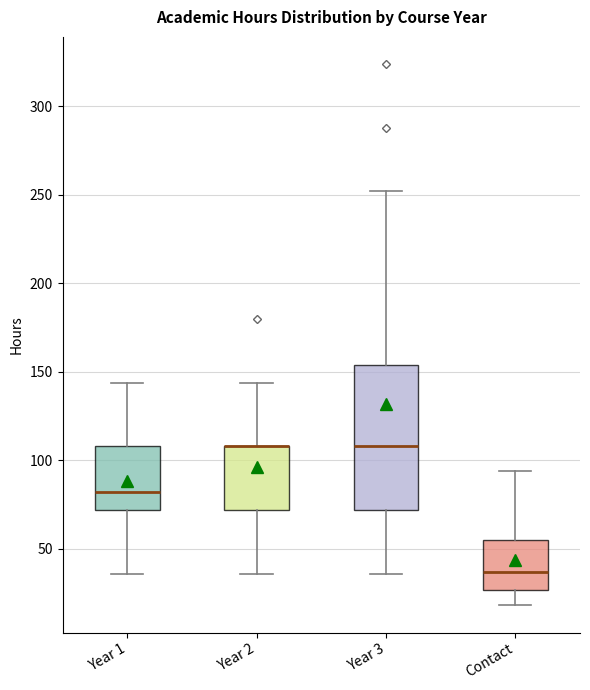

Reading left to right, read every box against the y-axis: the position of its median line, the range the box covers, and the ends of its whiskers. The values are not printed on the chart, so give them approximately, as read against the axis.

Year 1: median 80, box 70 to 110, whiskers 35 to 145
Year 2: median 110 (drawn on the box's upper edge), box 70 to 110, whiskers 35 to 145
Year 3: median 110, box 70 to 155, whiskers 35 to 250
Contact: median 35, box 25 to 55, whiskers 20 to 95